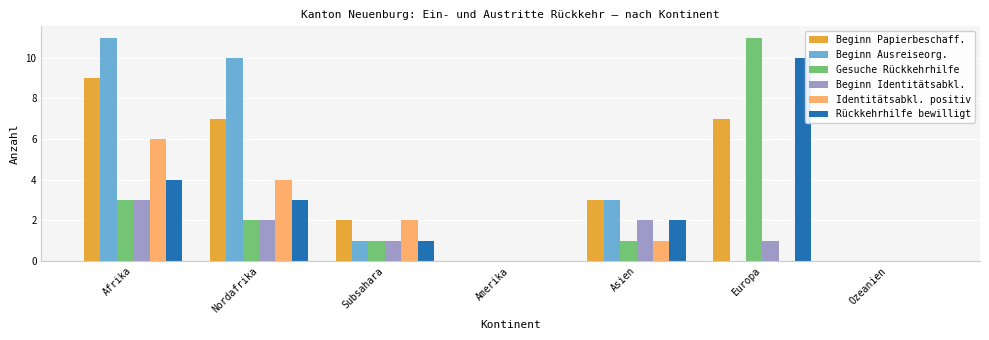

Reading left to right, list all the values displayed in this chart.

Beginn Papierbeschaff.: 9	7	2	0	3	7	0
Beginn Ausreiseorg.: 11	10	1	0	3	0	0
Gesuche Rückkehrhilfe: 3	2	1	0	1	11	0
Beginn Identitätsabkl.: 3	2	1	0	2	1	0
Identitätsabkl. positiv: 6	4	2	0	1	0	0
Rückkehrhilfe bewilligt: 4	3	1	0	2	10	0